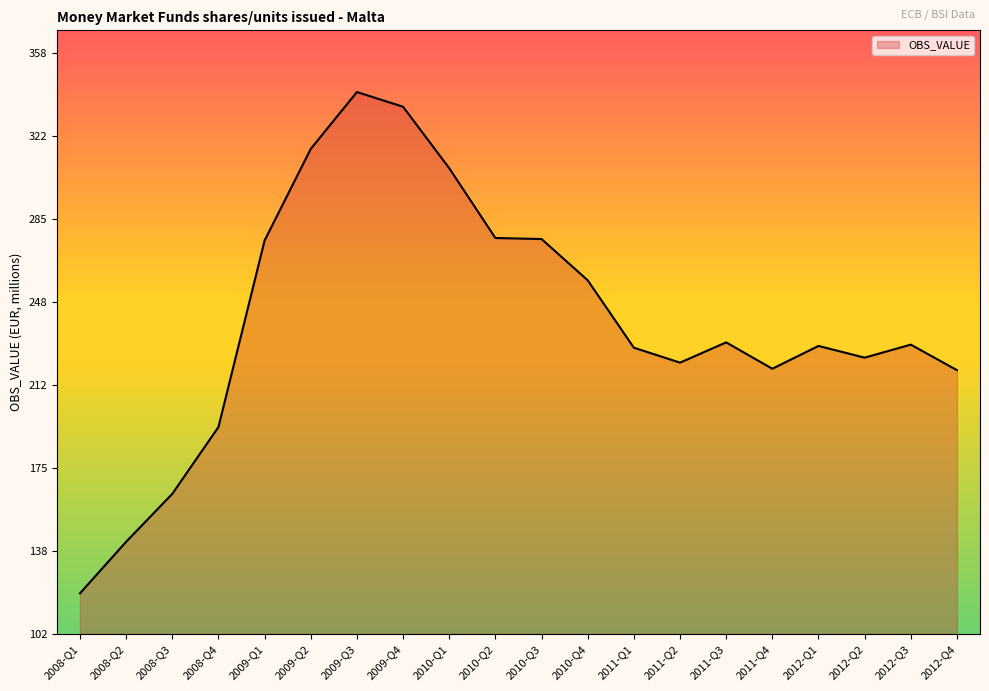

What is the sum of the values at 2012-Q3 and 2010-Q4?

487.3